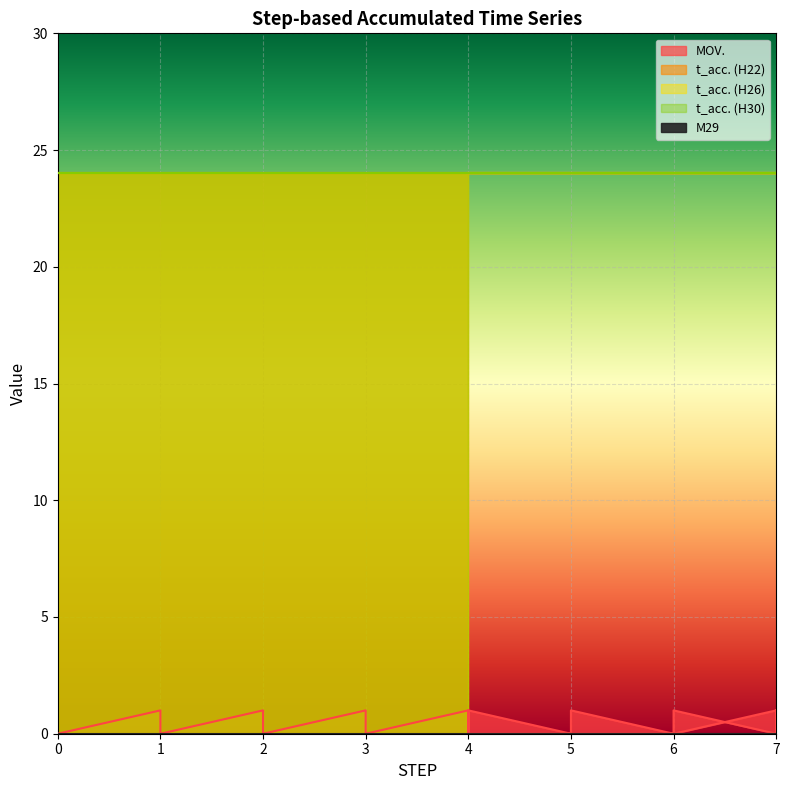

What is the label of the 19th point from the right?

1